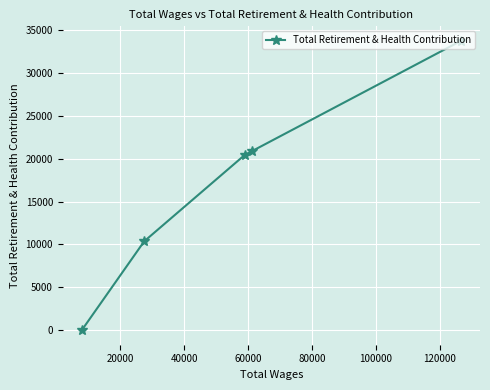

What is the average value?

17097